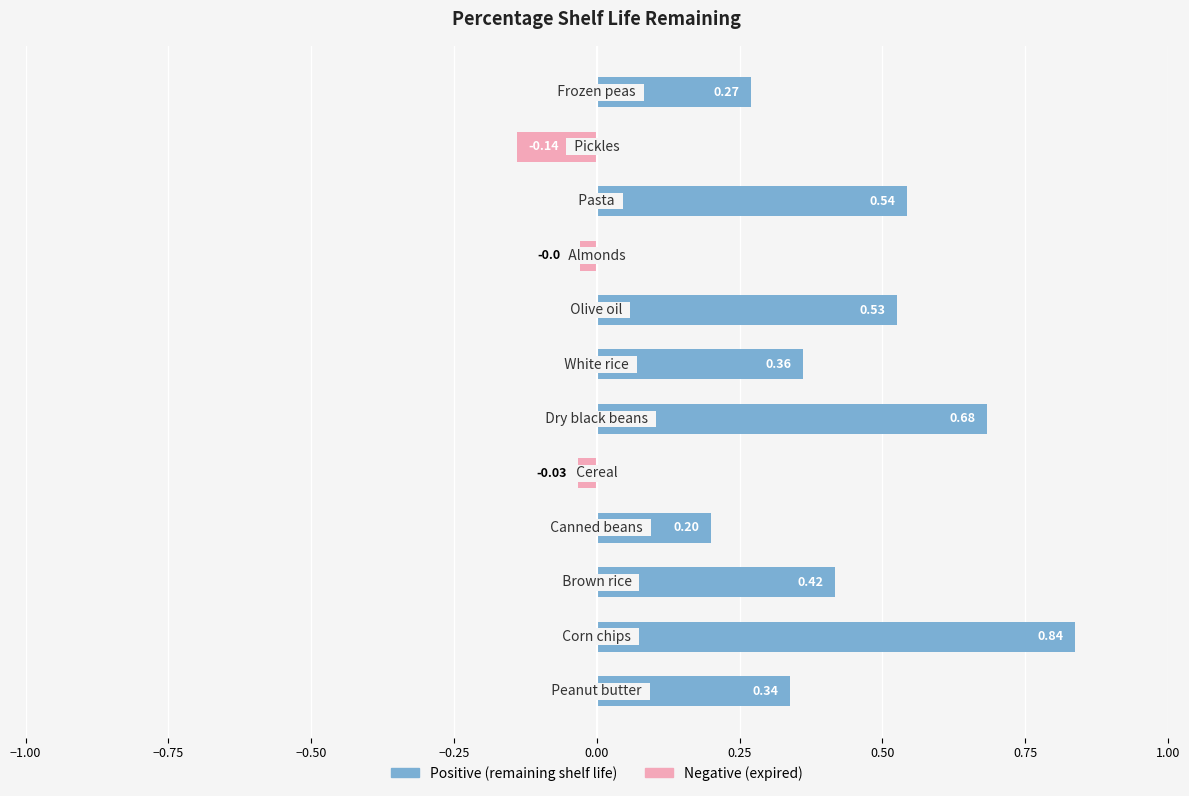

Does the chart contain any negative values?

Yes